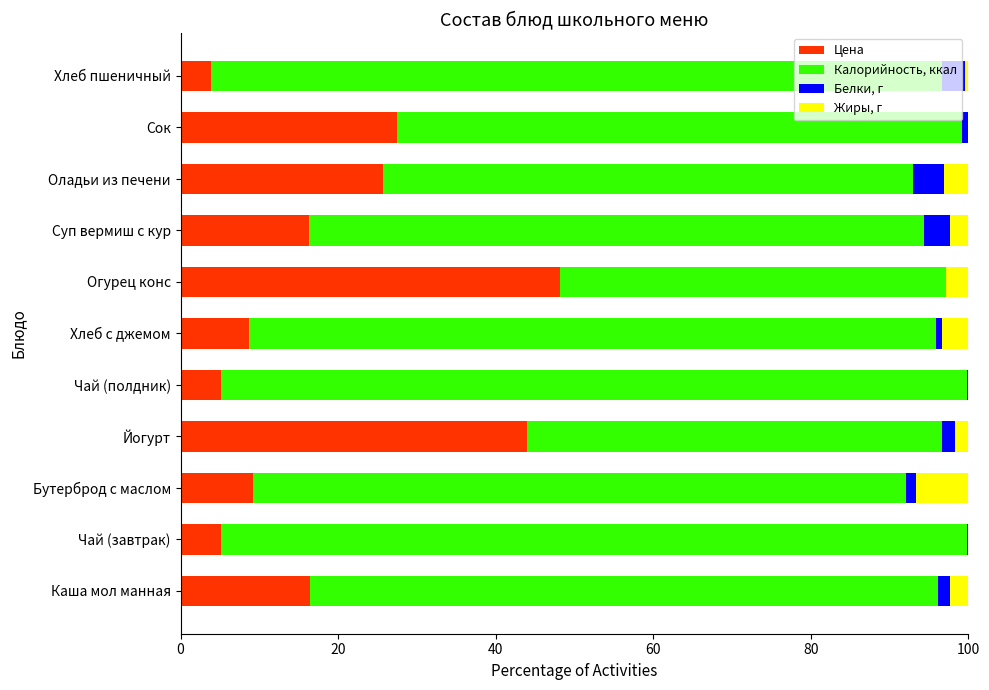

The value of Цена at Чай (полдник) is 5.2. True or false?

True